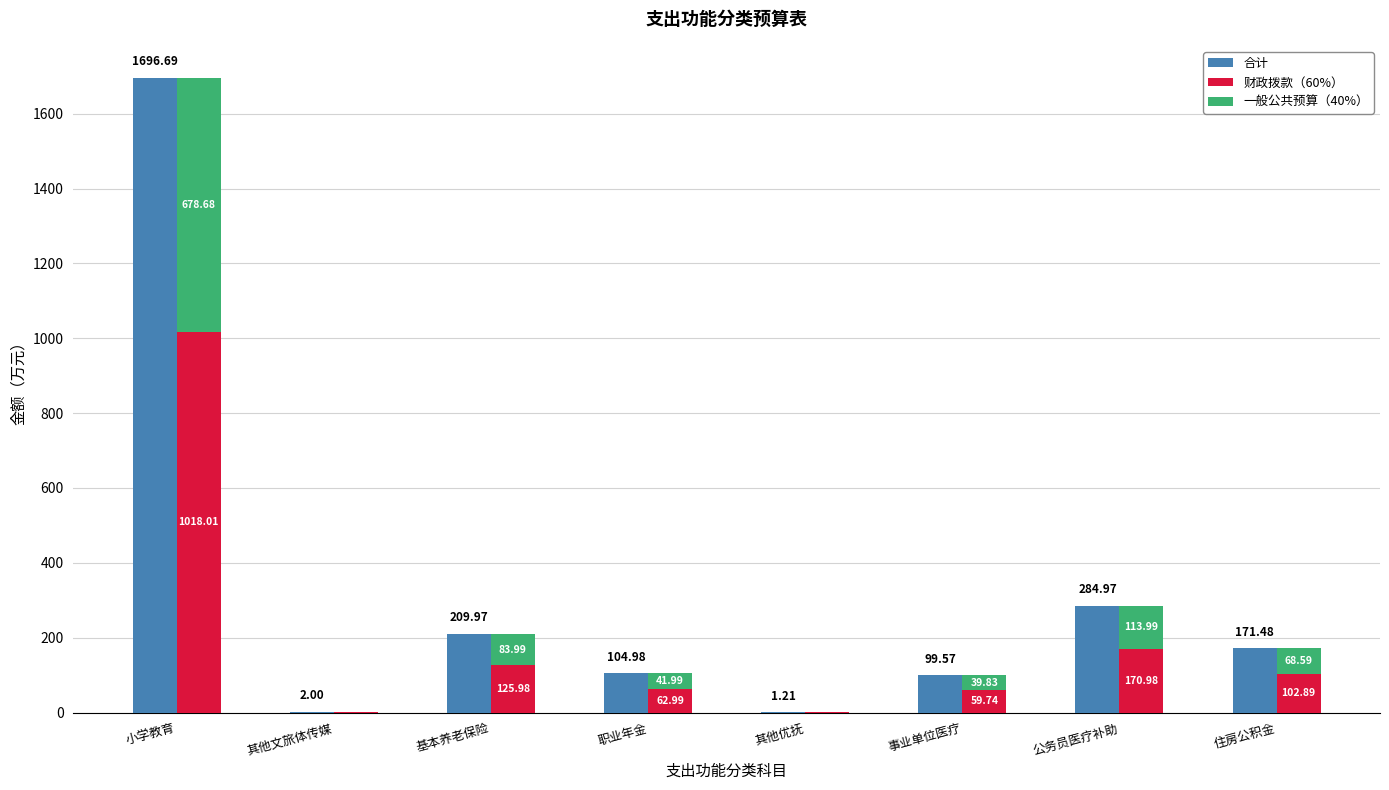

Which category has the lowest value across all series?

其他优抚